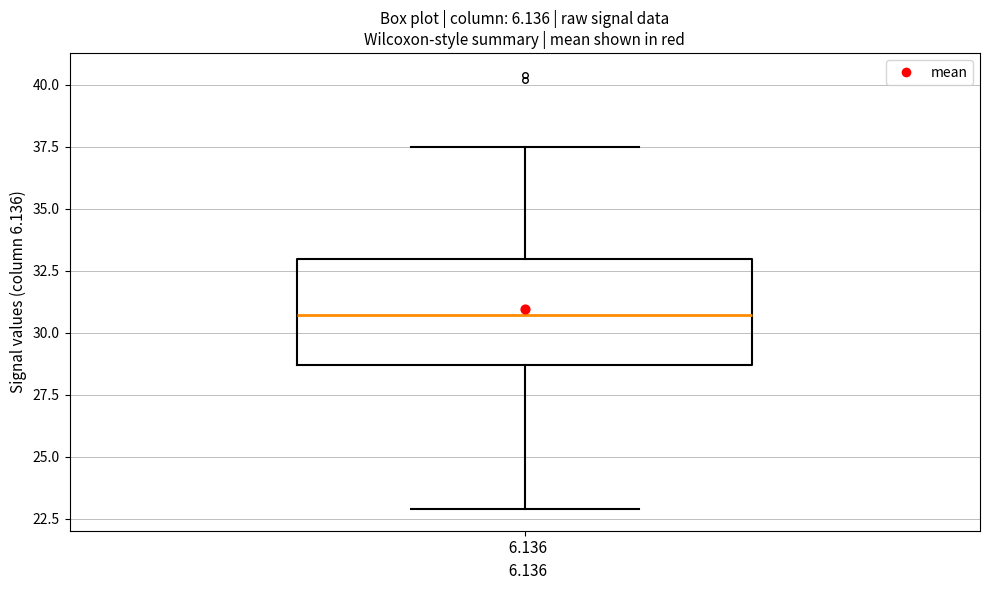

Where is the lower edge of the box at x = 6.136 on the y-axis? The values are not printed on the chart, so give them approximately, as read against the axis.

28.5